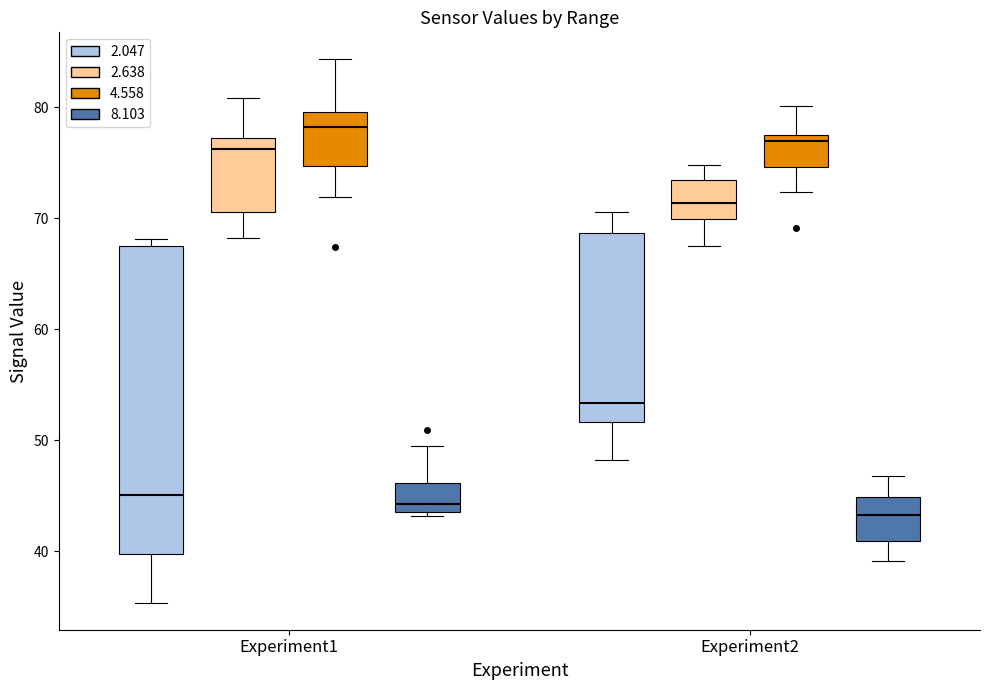

Reading left to right, transcribe this box plot: for each box, give where its median line is, the range the box spans, and where its two whiskers end, as read against the y-axis. The values are not printed on the chart, so give them approximately, as read against the axis.

Experiment1 (2.047): median 45, box 40 to 68, whiskers 35 to 68 (just above the box's upper edge)
Experiment1 (2.638): median 76, box 71 to 77, whiskers 68 to 81
Experiment1 (4.558): median 78, box 75 to 80, whiskers 72 to 84
Experiment1 (8.103): median 44 (just above the box's lower edge), box 44 to 46, whiskers 43 to 50
Experiment2 (2.047): median 53, box 52 to 69, whiskers 48 to 71
Experiment2 (2.638): median 71, box 70 to 73, whiskers 68 to 75
Experiment2 (4.558): median 77, box 75 to 78, whiskers 72 to 80
Experiment2 (8.103): median 43, box 41 to 45, whiskers 39 to 47